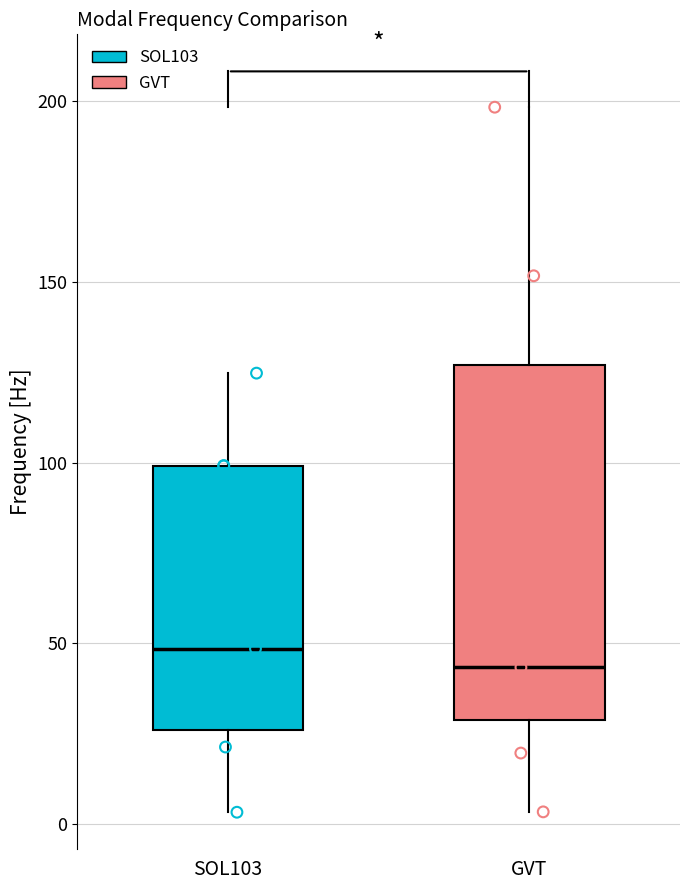

Reading left to right, transcribe this box plot: for each box, give where its median line is, the range the box spans, and where its two whiskers end, as read against the y-axis. The values are not printed on the chart, so give them approximately, as read against the axis.

SOL103: median 50, box 25 to 100, whiskers 5 to 125
GVT: median 45, box 30 to 125, whiskers 5 to 200